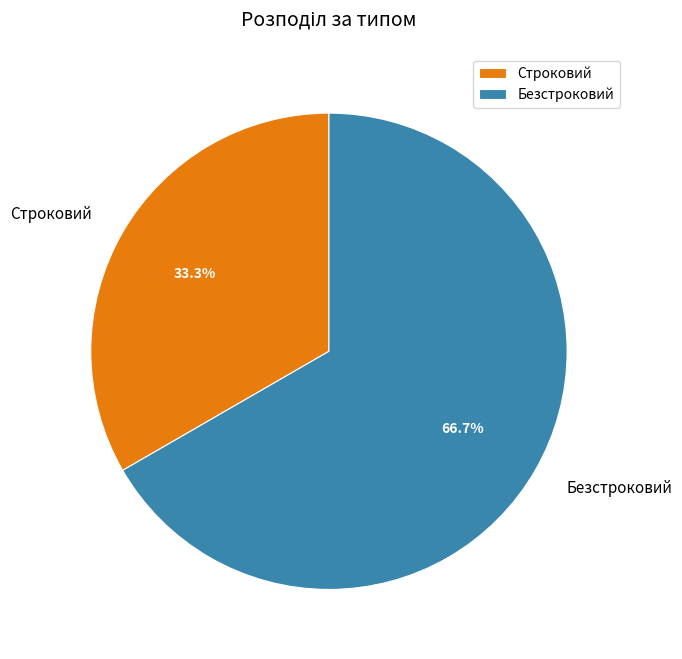

To the nearest percent, what portion does Строковий represent?

33%